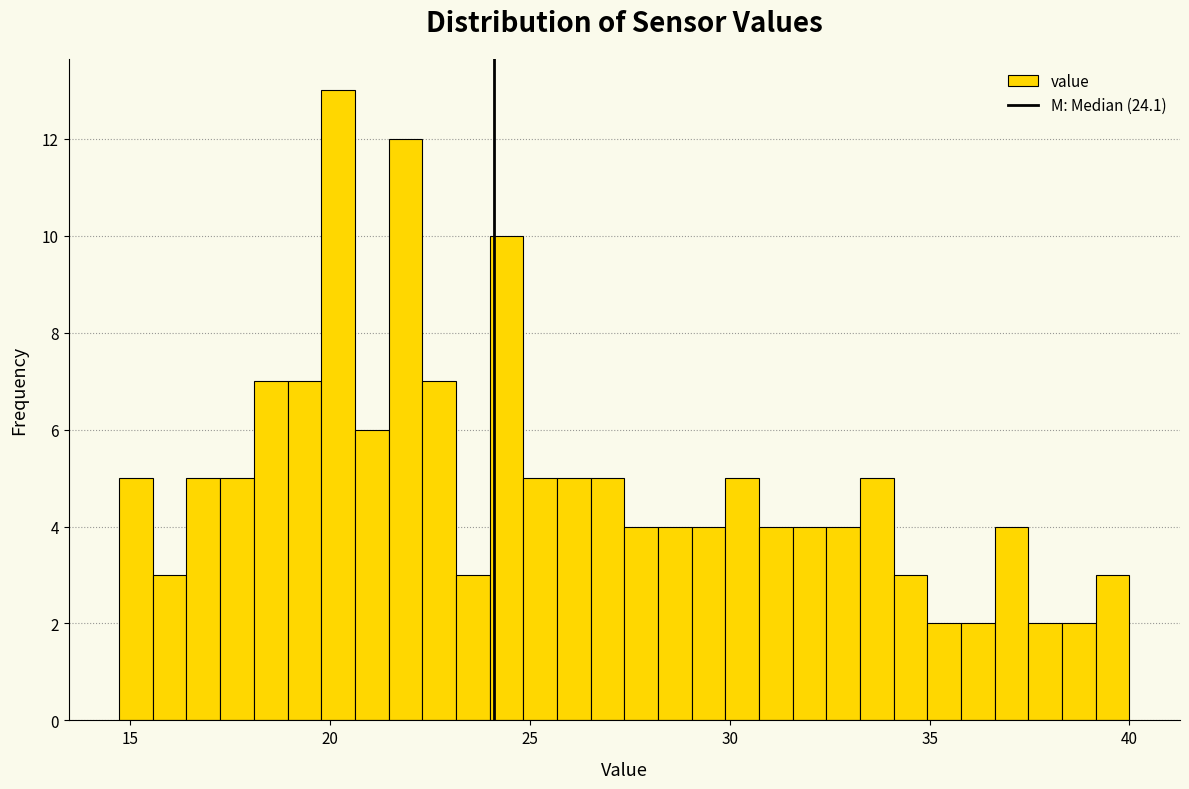

Read against the x-axis, roughly where is the centre of the tallest bar?

20.0